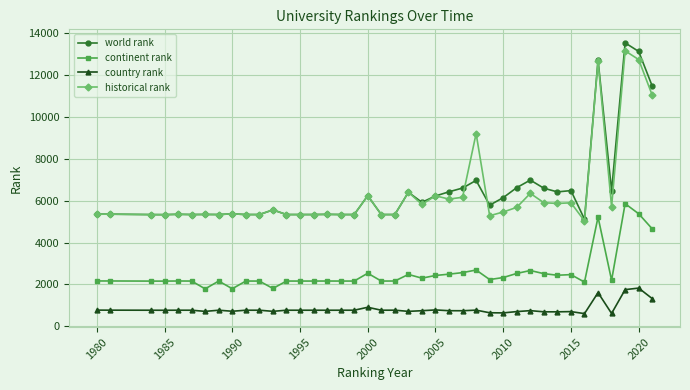

What is the maximum value shown in the chart?

13538.0